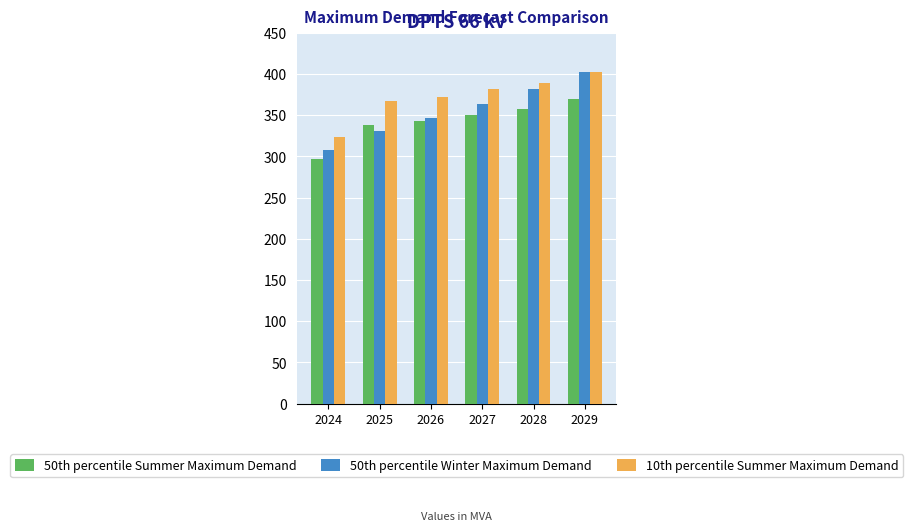

What is the difference between the second highest and second lowest values in the 50th percentile Summer Maximum Demand series?

19.1